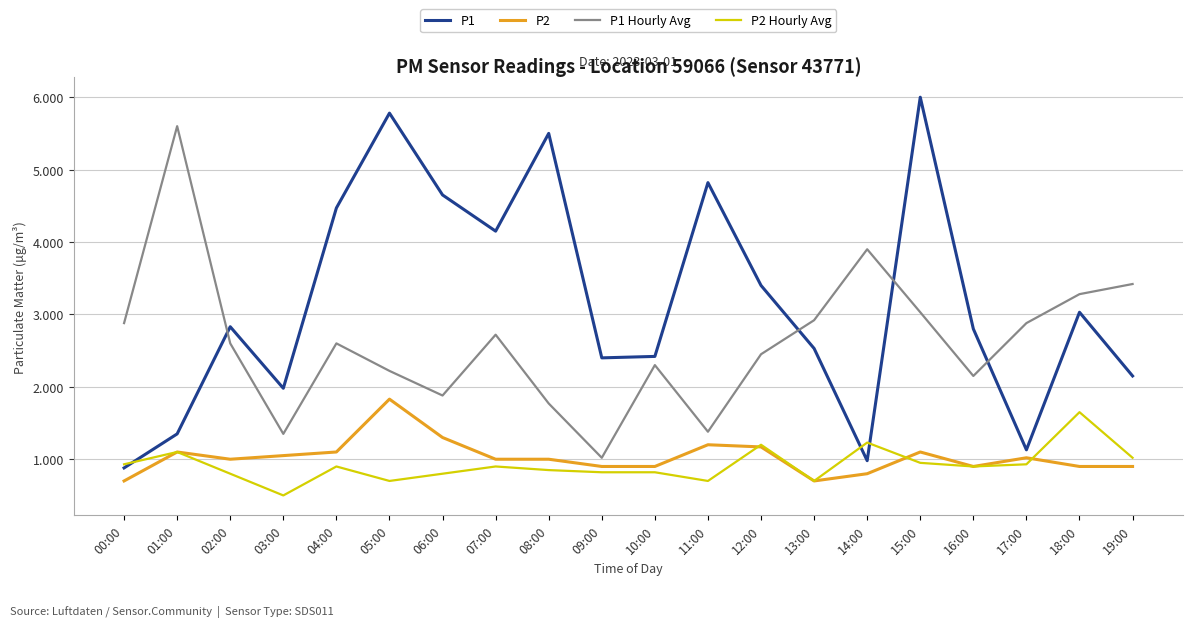

At which category is the sum across all series the highest?

15:00